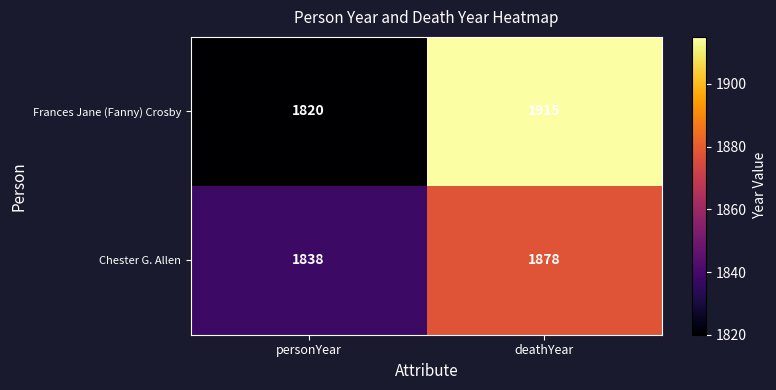

Reading right to left, extract all data points from this chart.

Frances Jane (Fanny) Crosby: 1915	1820
Chester G. Allen: 1878	1838